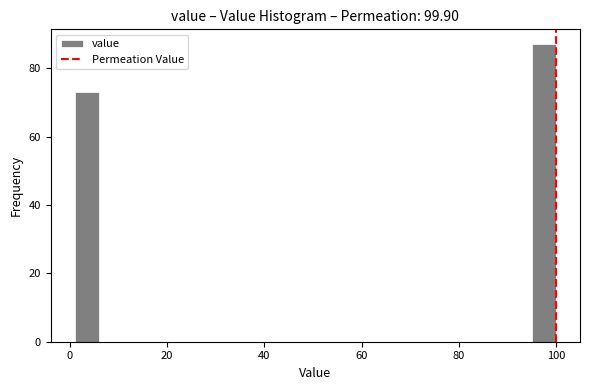

Read against the x-axis, roughly where is the centre of the tallest bar?

98